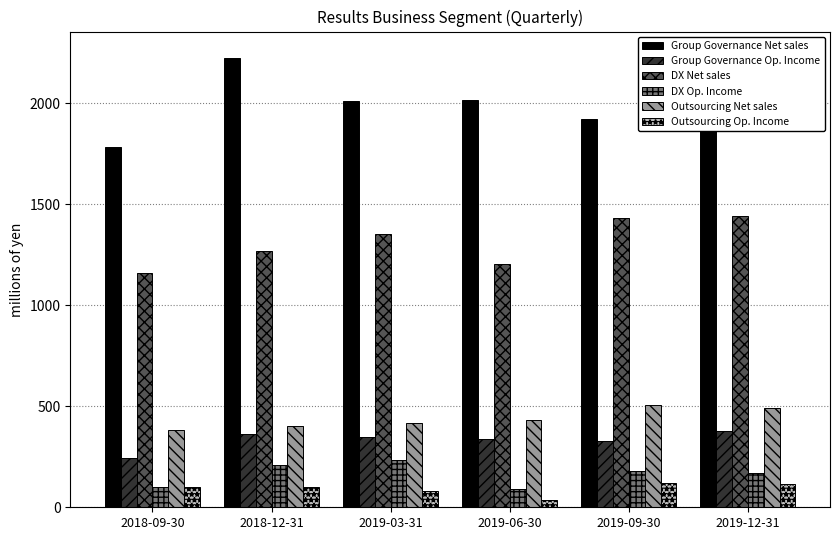

Which series has the largest range (max minus min)?

Group Governance Net sales